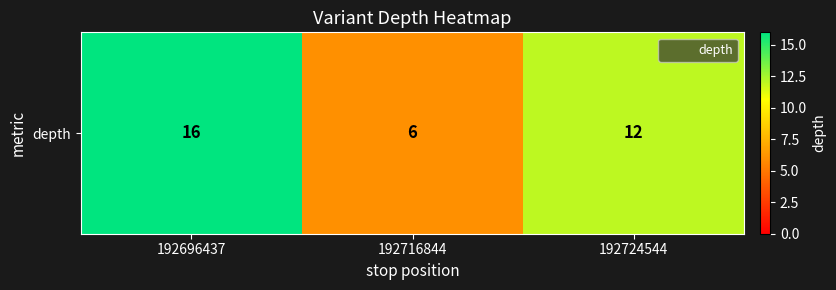

Reading left to right, what are all the values shown in this chart?

16	6	12